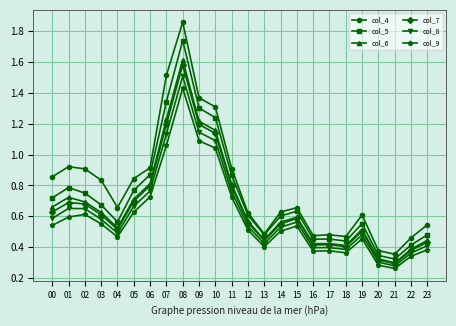

Which series changed the most between 10 and 14?

col_4